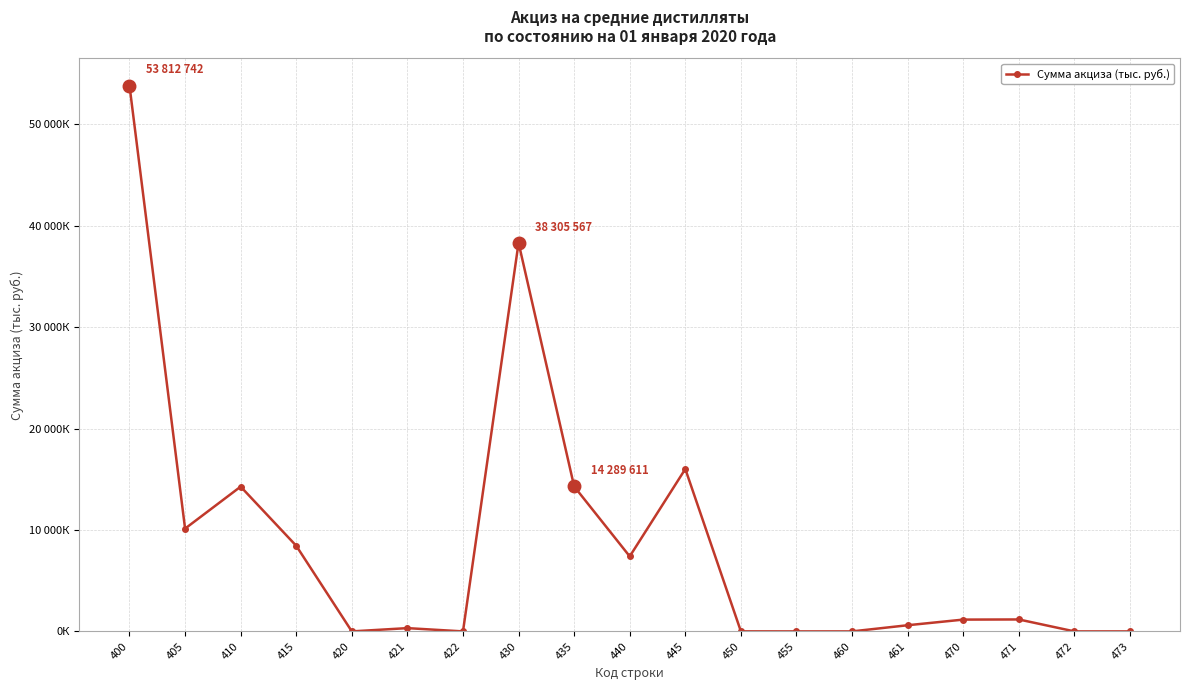

What is the sum of the values at 455 and 435?

14289611